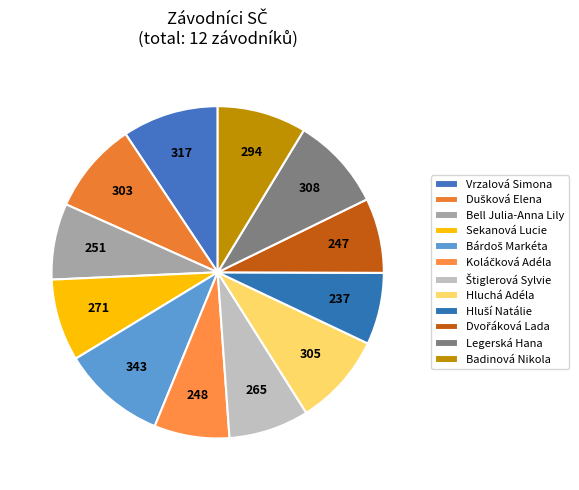

Count the number of slices in the pie.

12